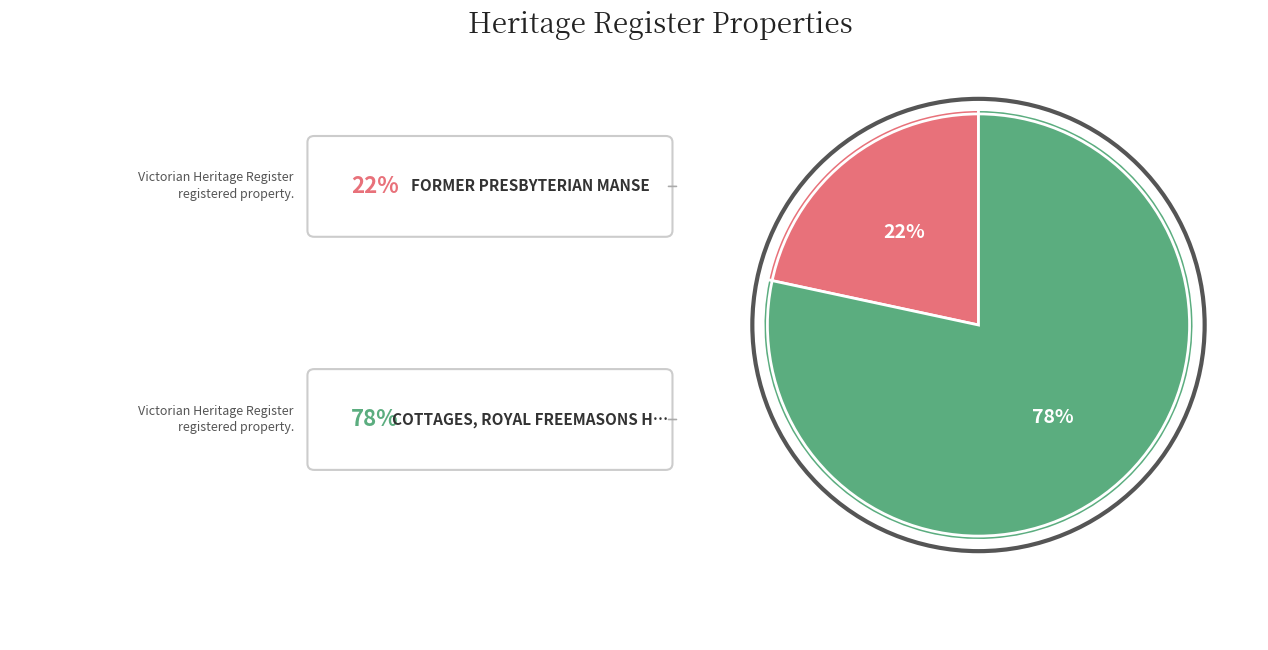

Is there a majority slice in this chart?

Yes